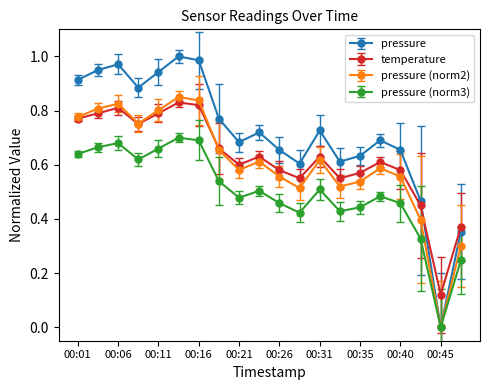

What is the sum of all temperature values?

12.5